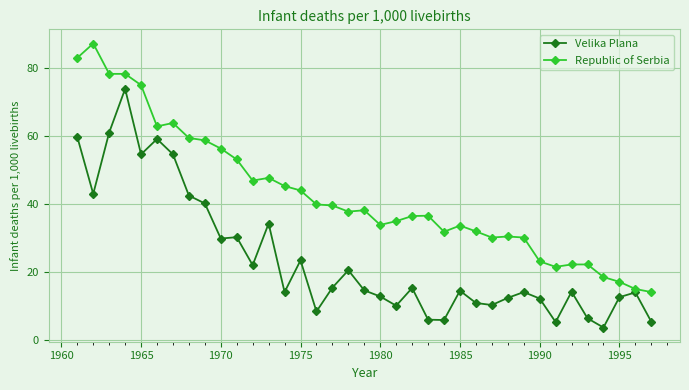

True or false: Velika Plana has more than 1 interior local peaks.

True